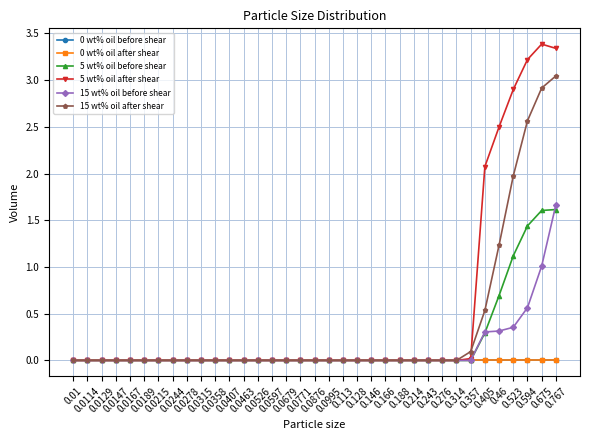

Does the chart have visible grid lines?

Yes